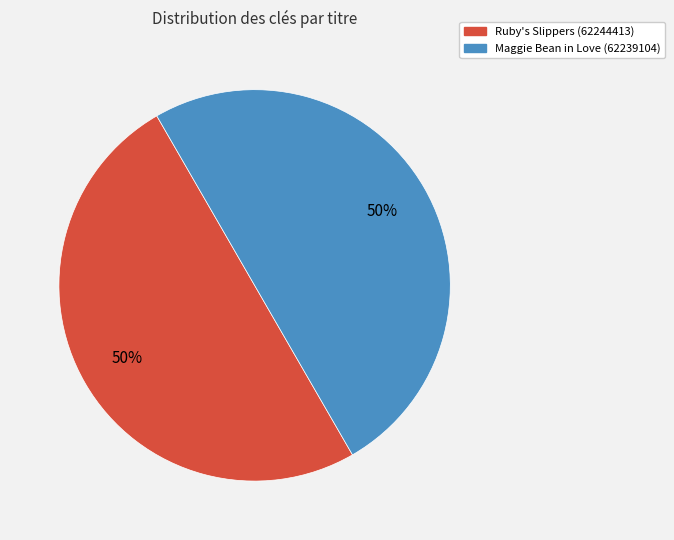

True or false: Ruby's Slippers (62244413) accounts for 43% of the total.

False